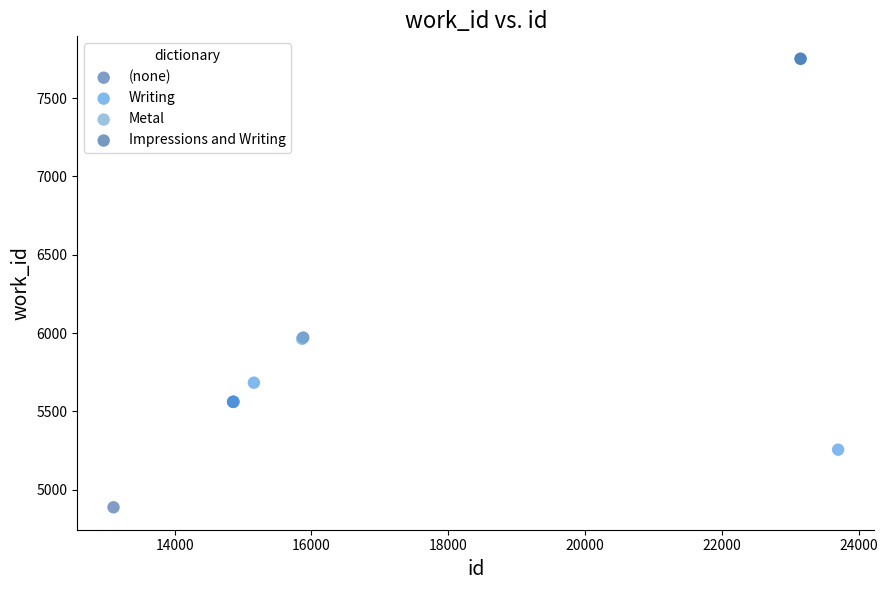

Which series contains the lowest Y value?

(none)